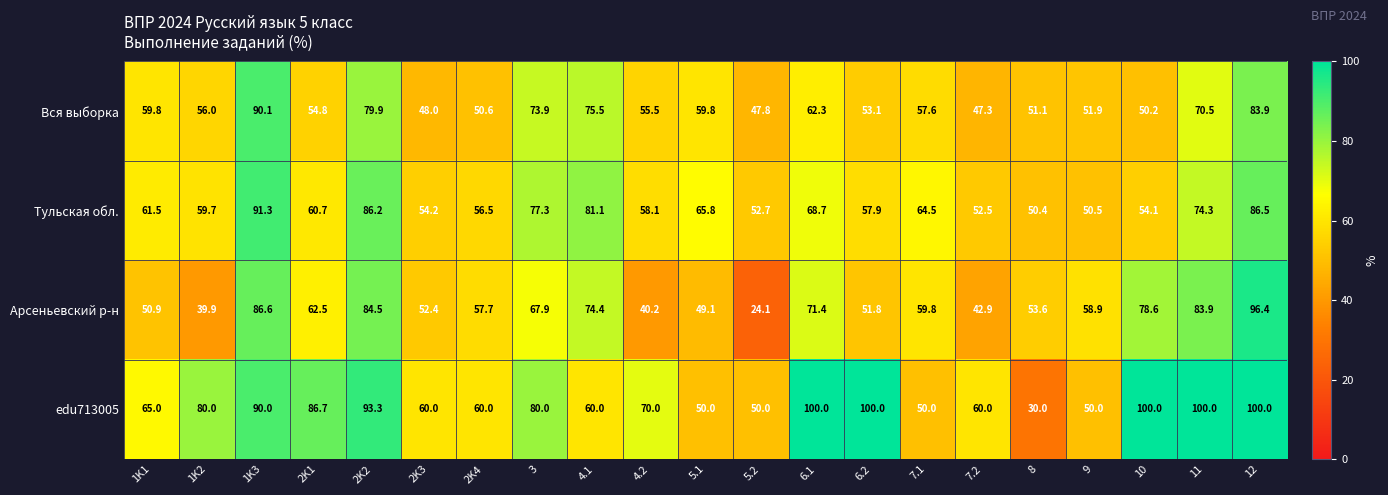

True or false: Арсеньевский р-н has a value of 21.4 at 6.1.

False